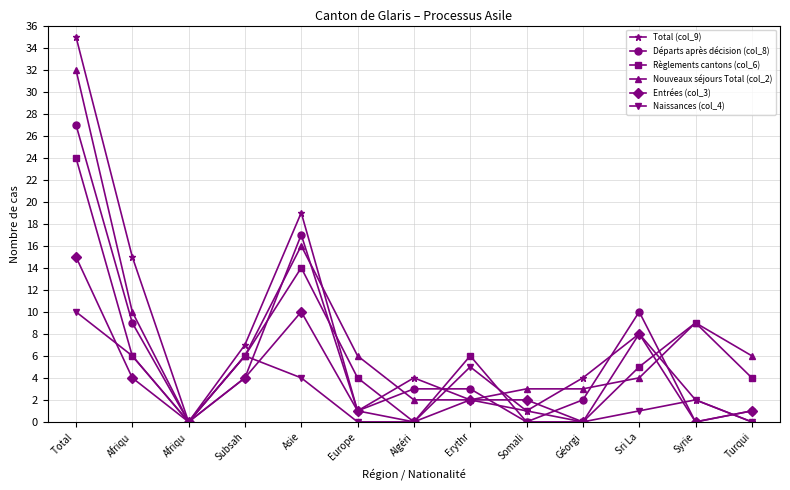

Which category has the lowest value across all series?

Afriqu